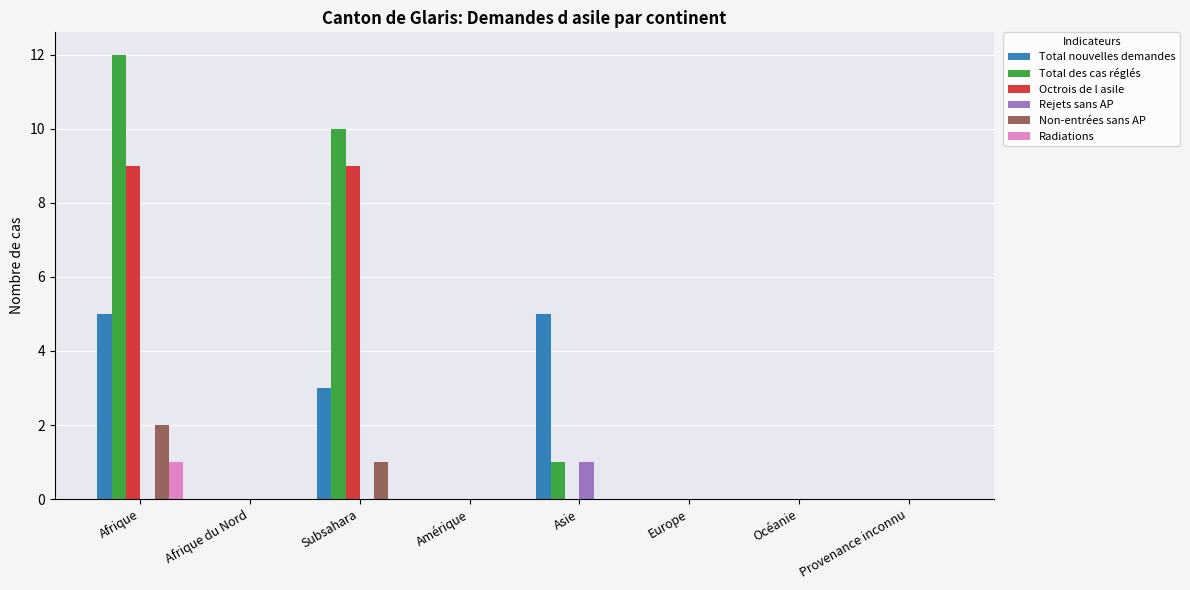

The Octrois de l asile series shows 5 at Europe. True or false?

False